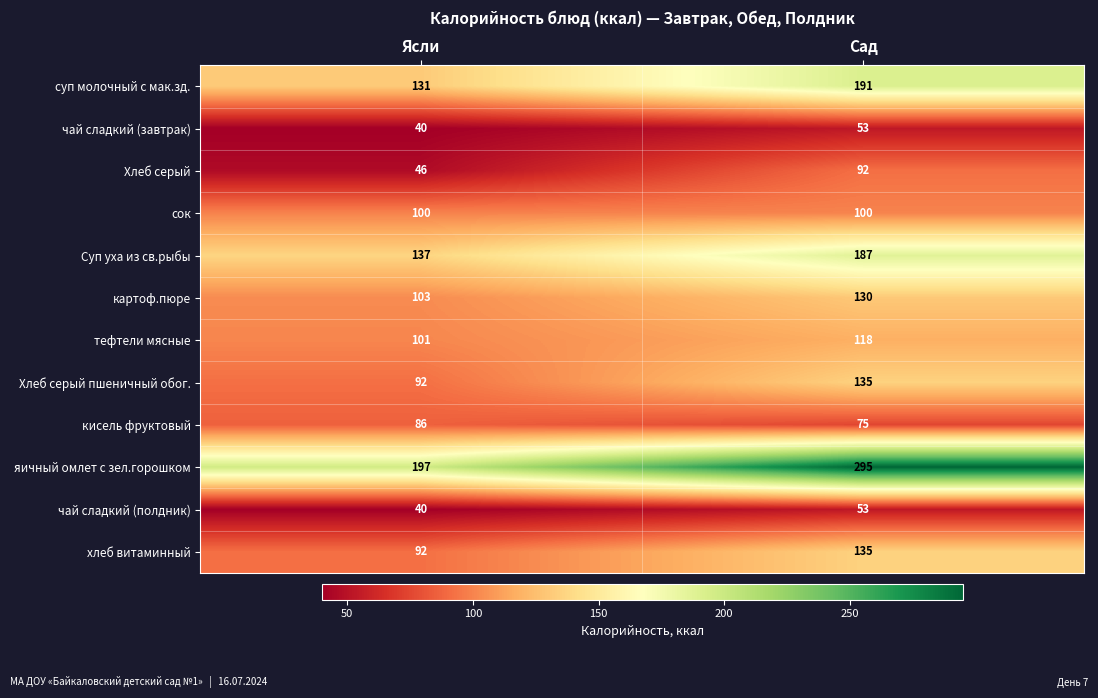

Which label corresponds to the smallest value in the chart?

Ясли